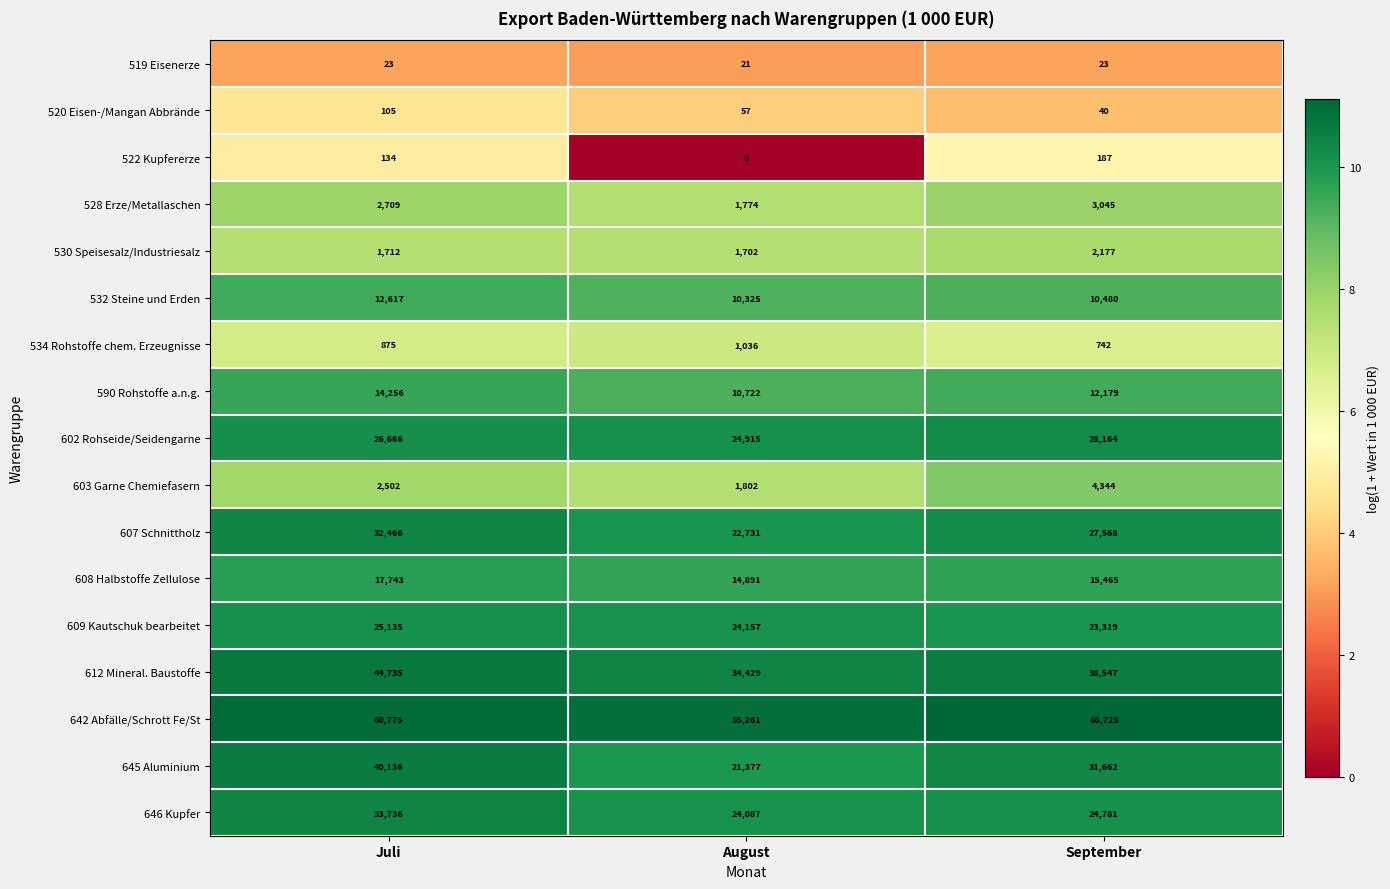

Is it true that 519 Eisenerze equals 36 at September?

False